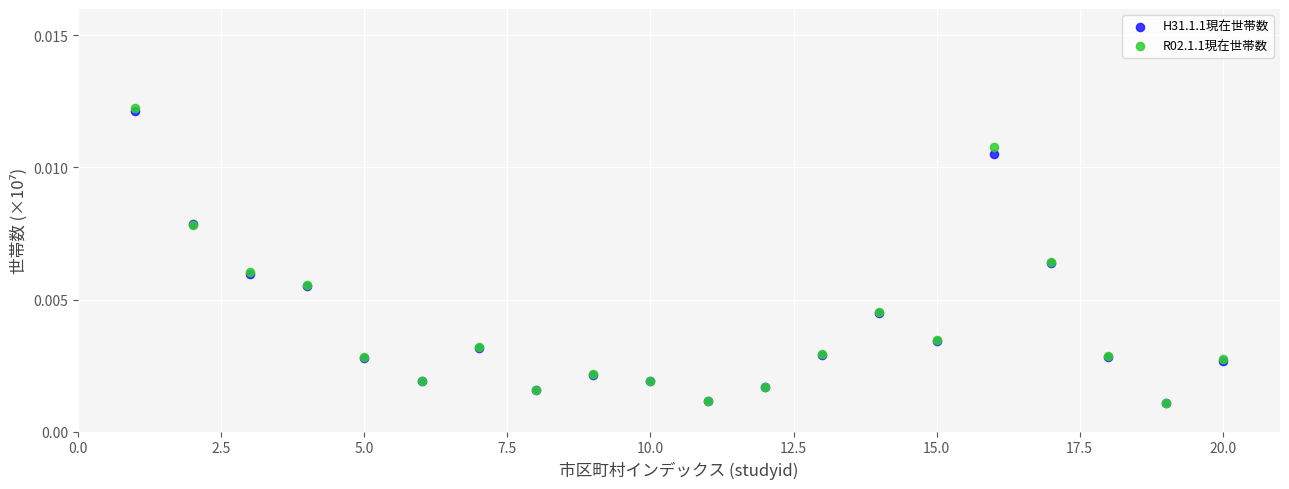

What are all the series names shown in the legend?

H31.1.1現在世帯数, R02.1.1現在世帯数